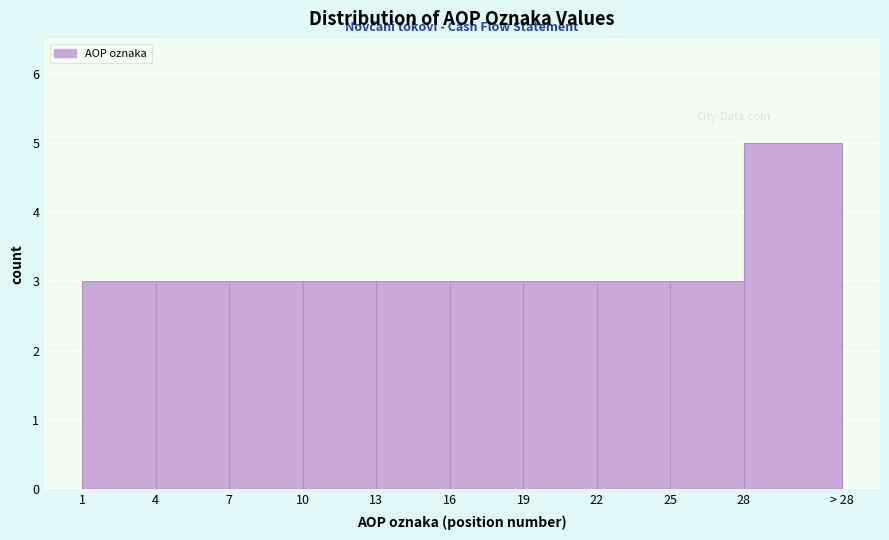

Reading right to left, extract all data points from this chart.

28=5	25=3	22=3	19=3	16=3	13=3	10=3	7=3	4=3	1=3